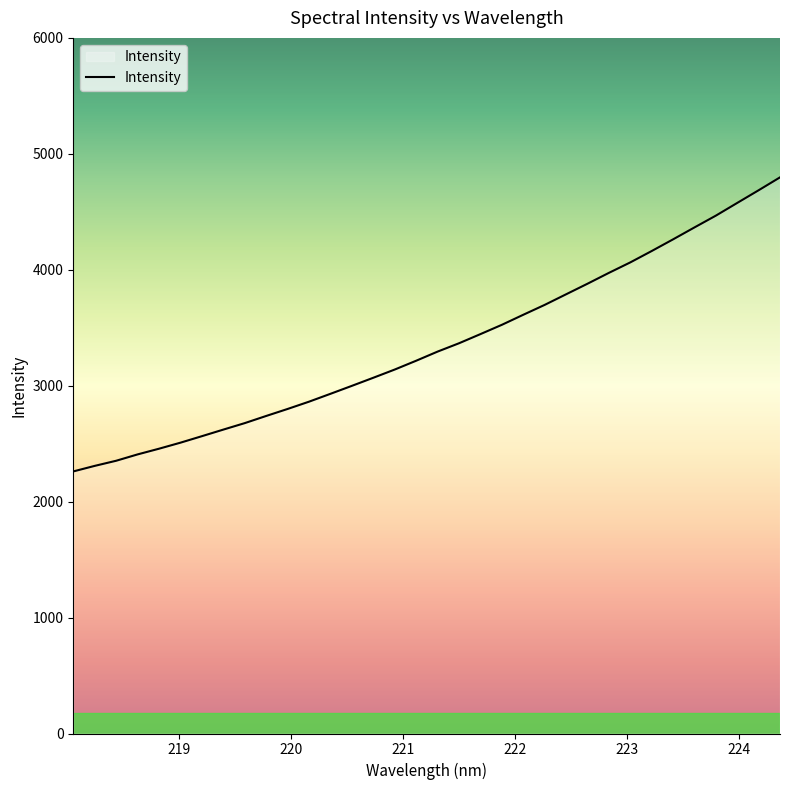

What is the sum of all values?

113867.0